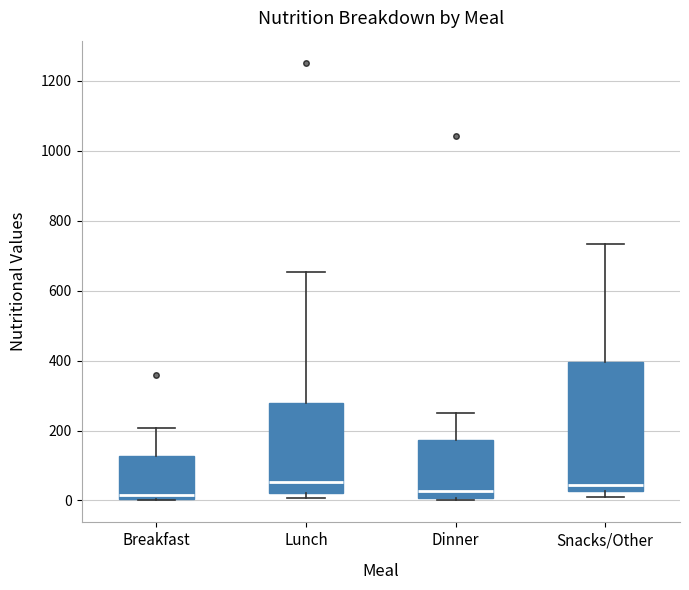

Reading left to right, transcribe this box plot: for each box, give where its median line is, the range the box spans, and where its two whiskers end, as read against the y-axis. The values are not printed on the chart, so give them approximately, as read against the axis.

Breakfast: median 20, box 0 to 120, whiskers 0 to 200
Lunch: median 60, box 20 to 280, whiskers 0 to 660
Dinner: median 20, box 0 to 180, whiskers 0 to 260
Snacks/Other: median 40, box 20 to 400, whiskers 0 to 740